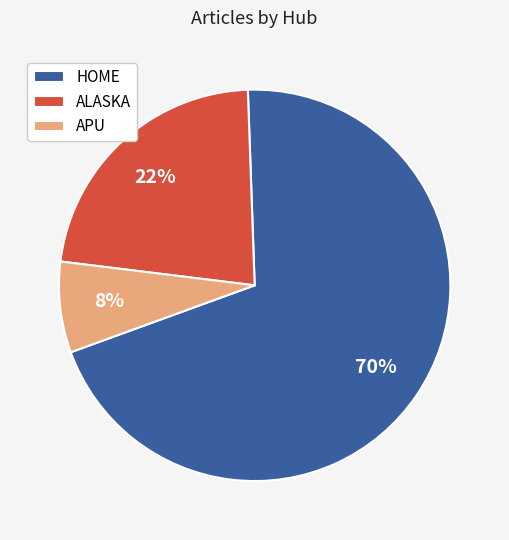

Which category accounts for the majority?

HOME